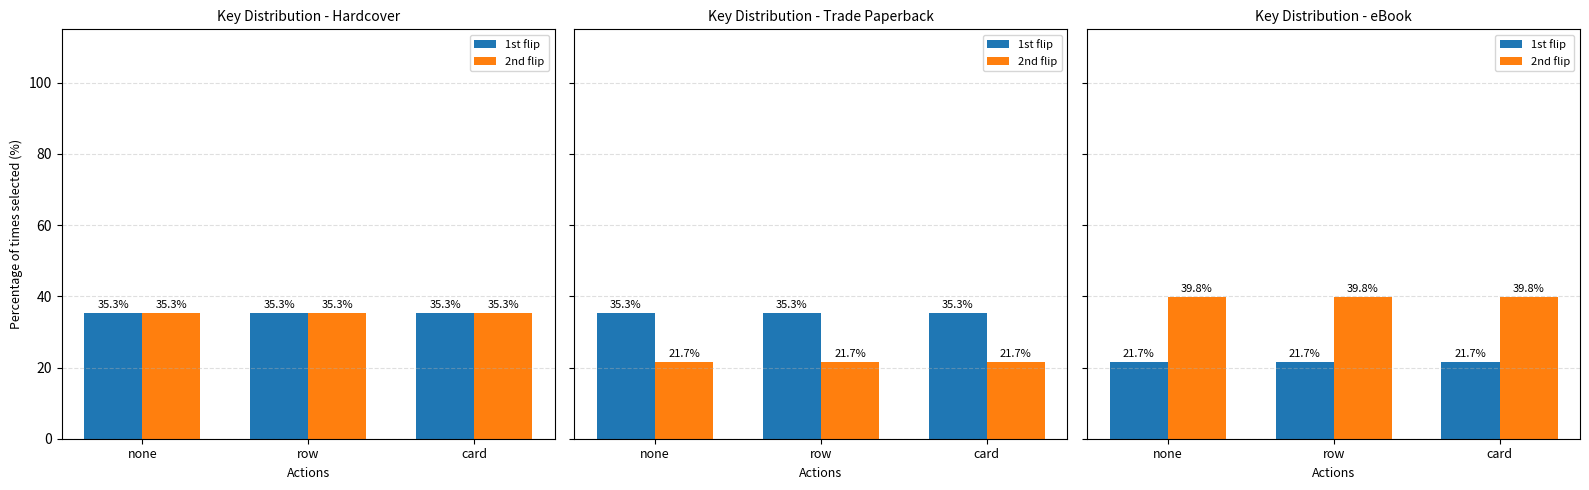

Is it true that 1st flip equals 21.7 at card?

True